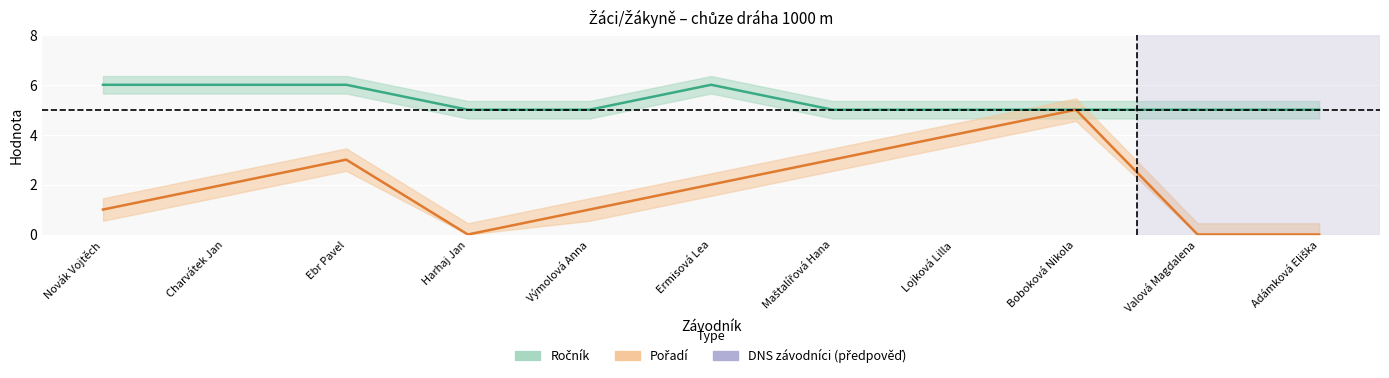

What is the maximum value shown in the chart?

6